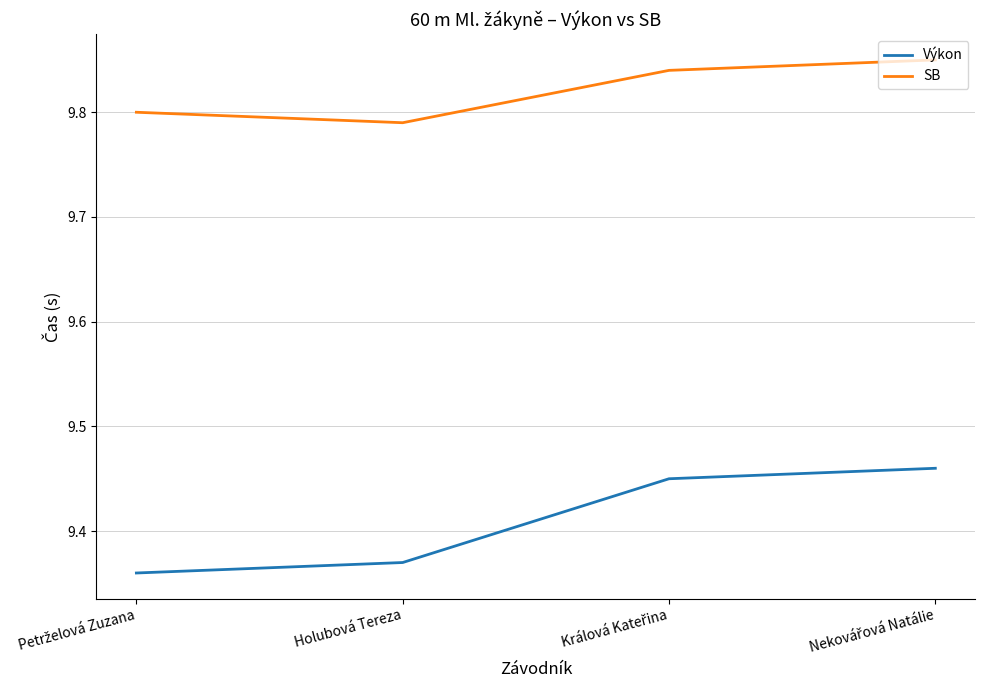

True or false: SB has more than 1 interior local peaks.

False